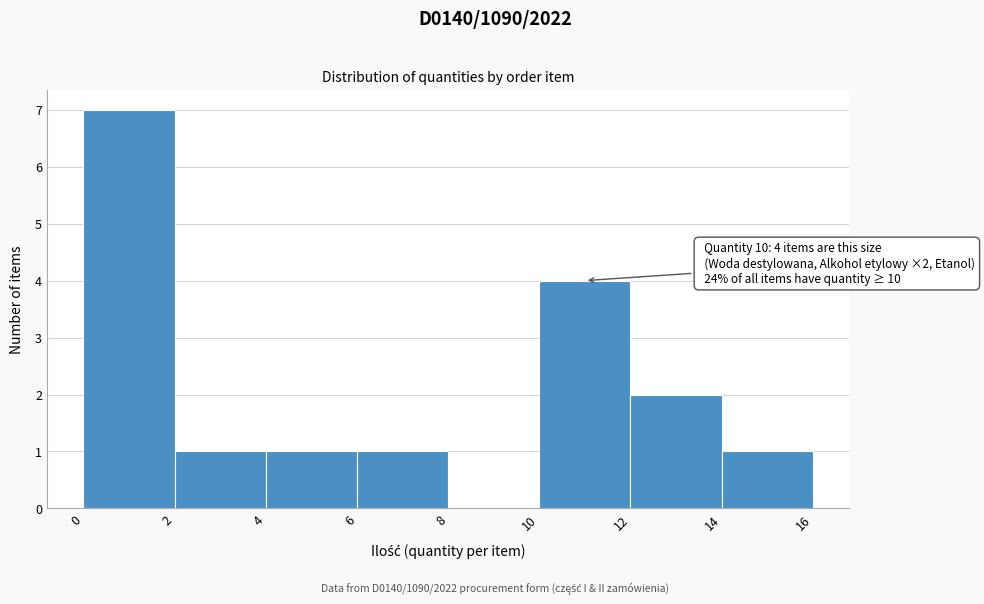

Over which range of the x-axis is the bar tallest?

0 to 2